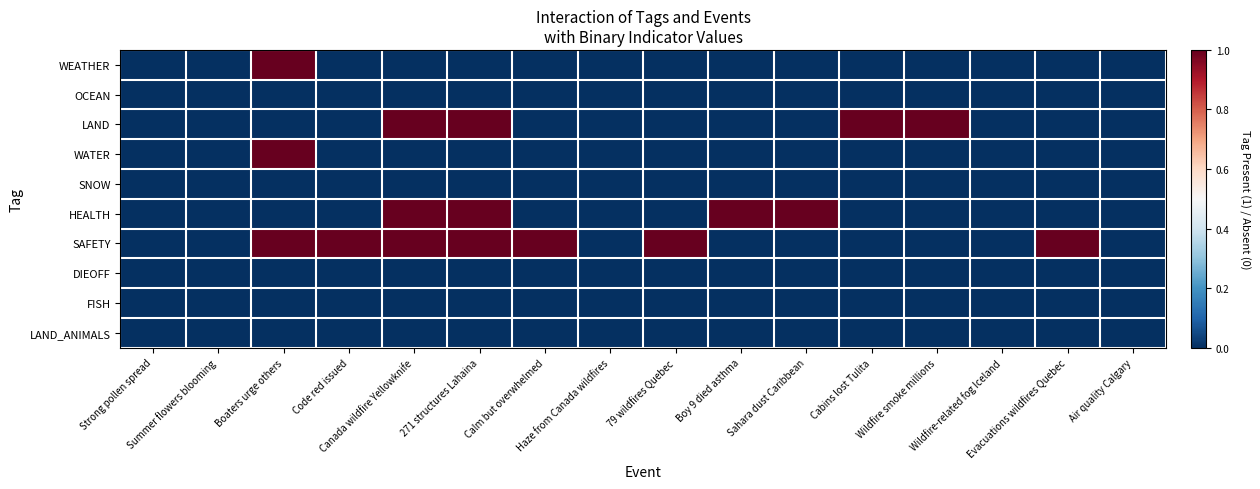

Which series has the largest total across all categories?

SAFETY